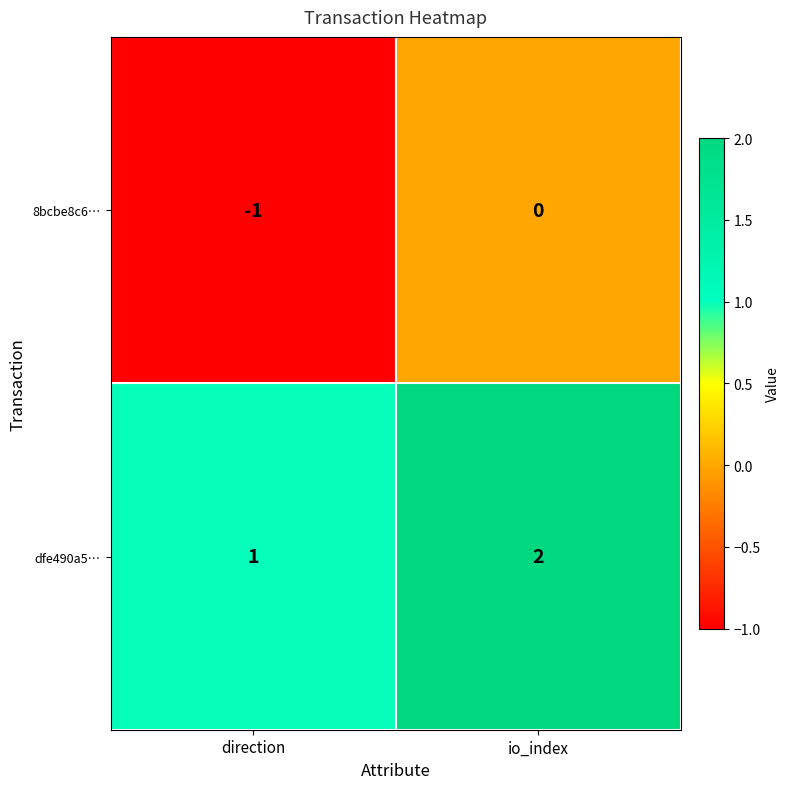

Which category has the lowest value across all series?

direction